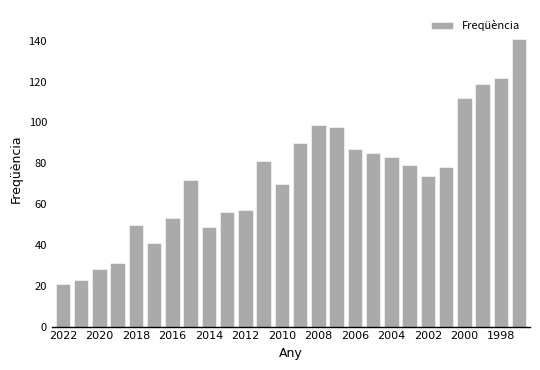

What is the value of the 1st bar from the left?

21